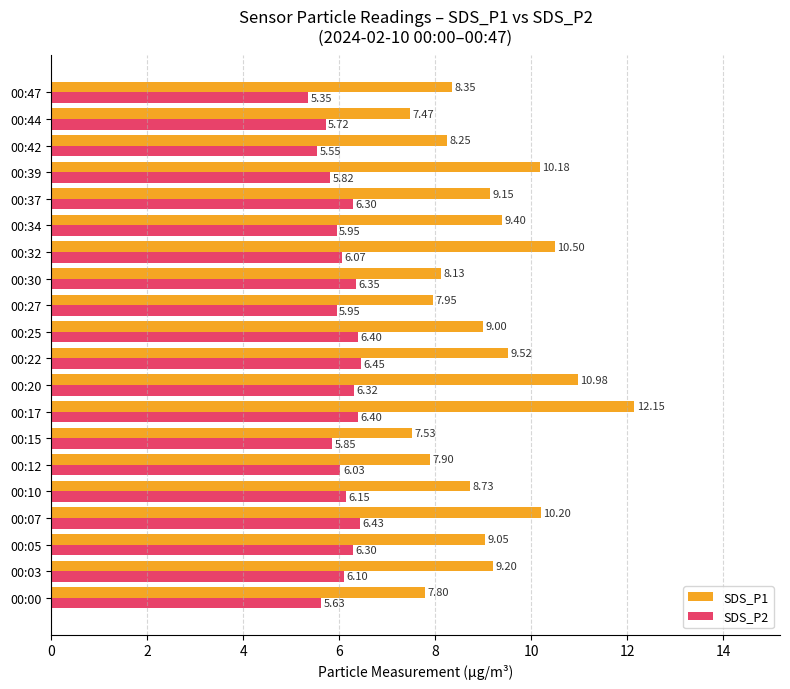

How many distinct data groups are displayed?

2